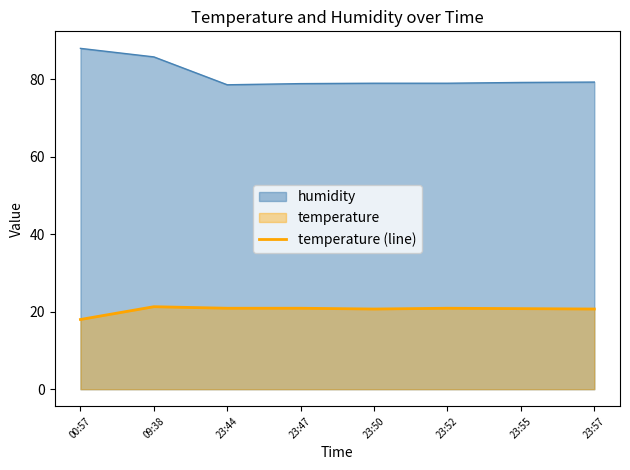

List the labels in order of value, largest first.

09:38, 23:44, 23:47, 23:52, 23:55, 23:50, 23:57, 00:57